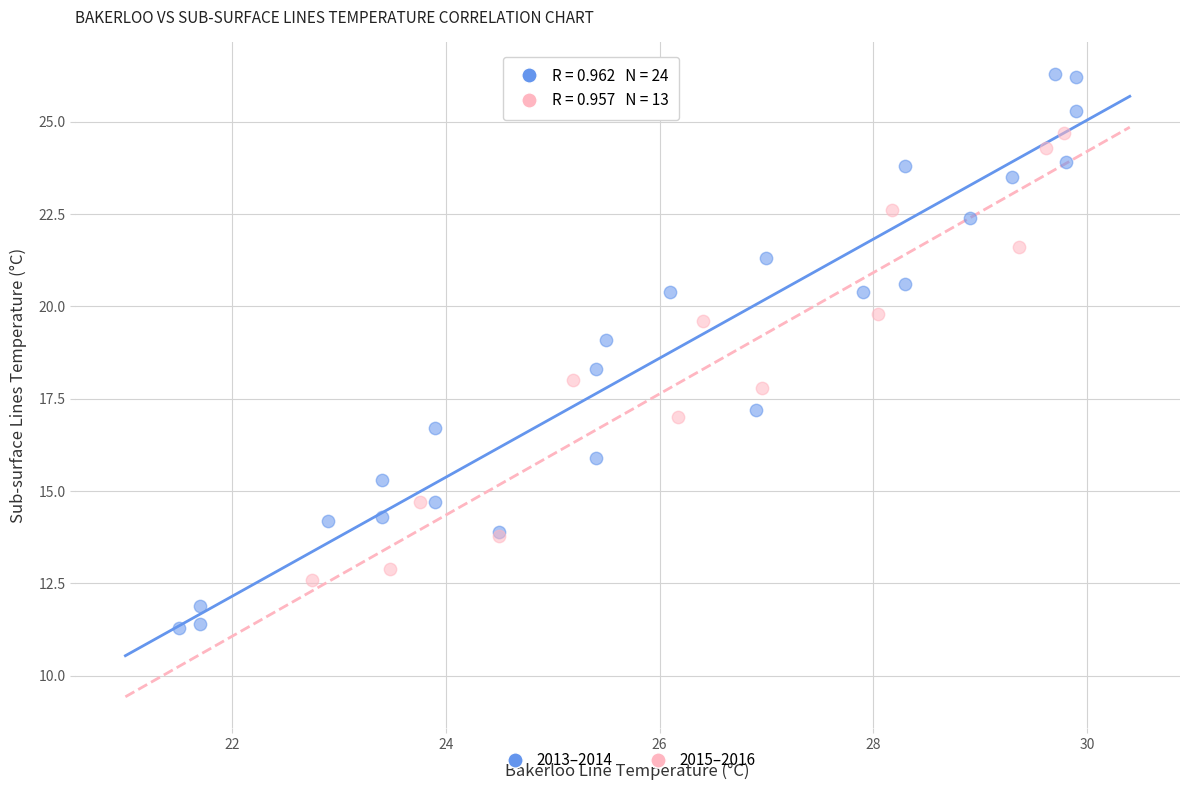

Which series reaches the minimum Y coordinate?

2013–2014